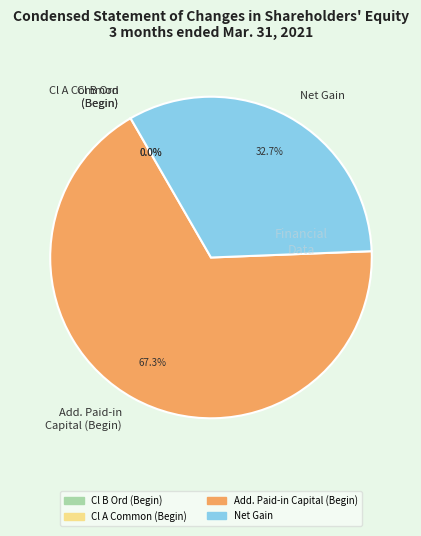

What is the largest slice in the pie chart?

Add. Paid-in Capital (Begin)